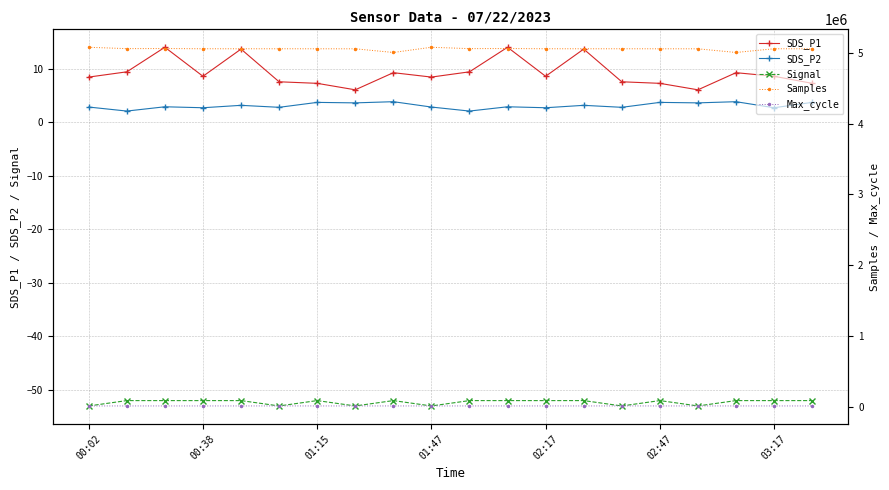

Rank the series by their maximum value, from lowest to highest.

Signal, SDS_P2, SDS_P1, Max_cycle, Samples